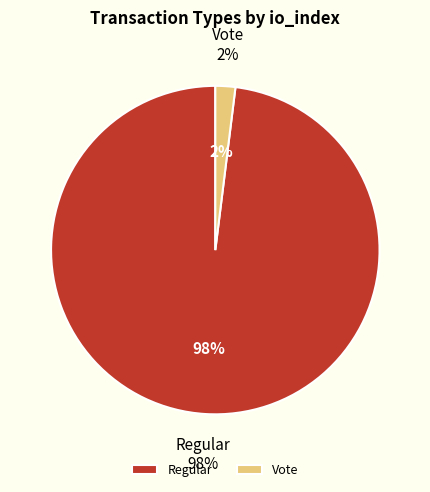

Count the number of slices in the pie.

2